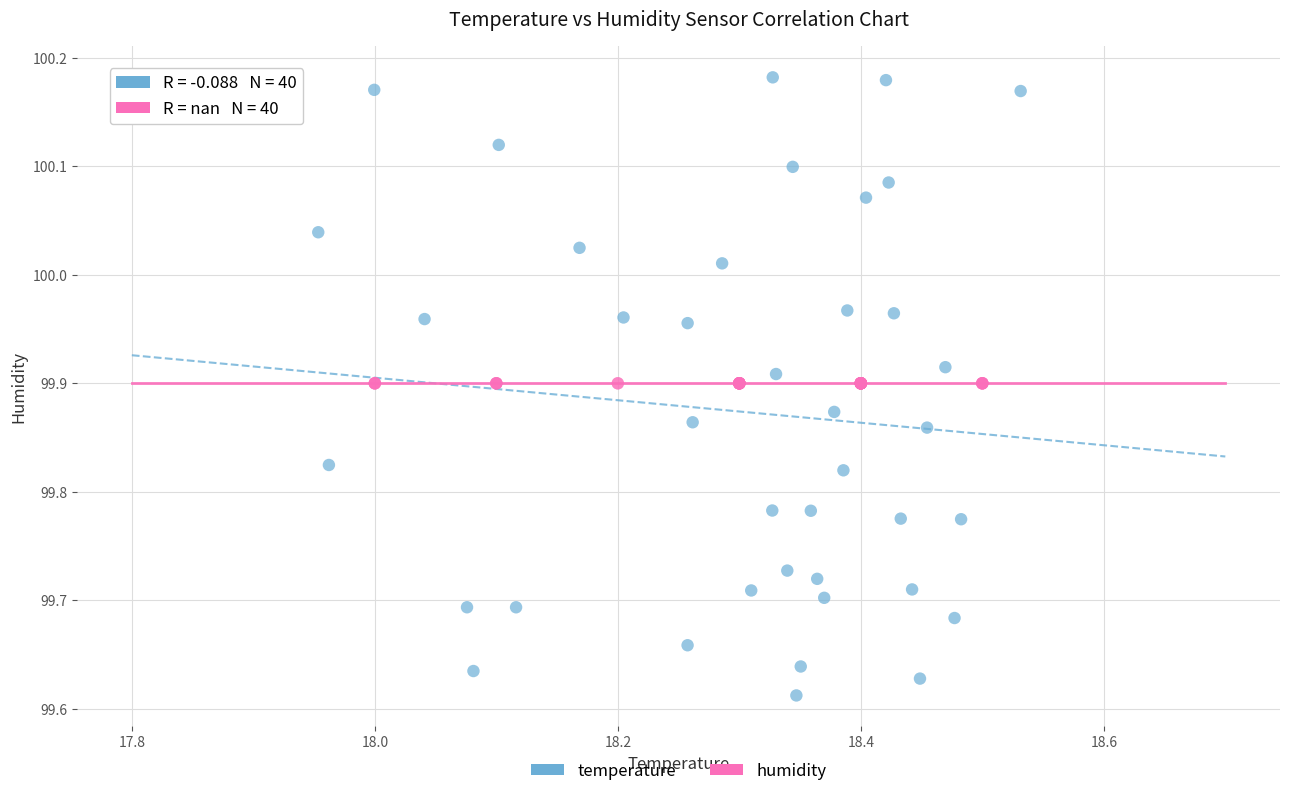

Which series contains the lowest Y value?

temperature